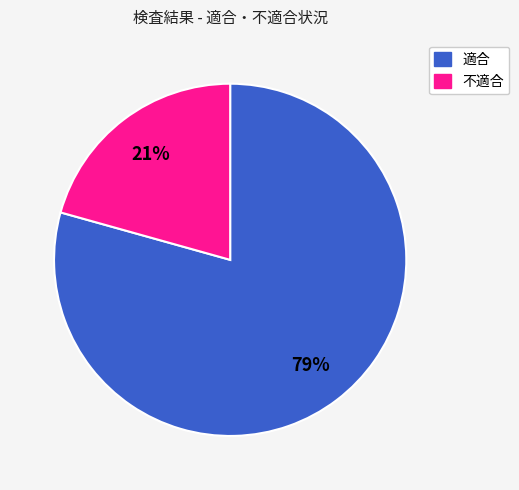

To the nearest percent, what is the average slice percentage?

50%